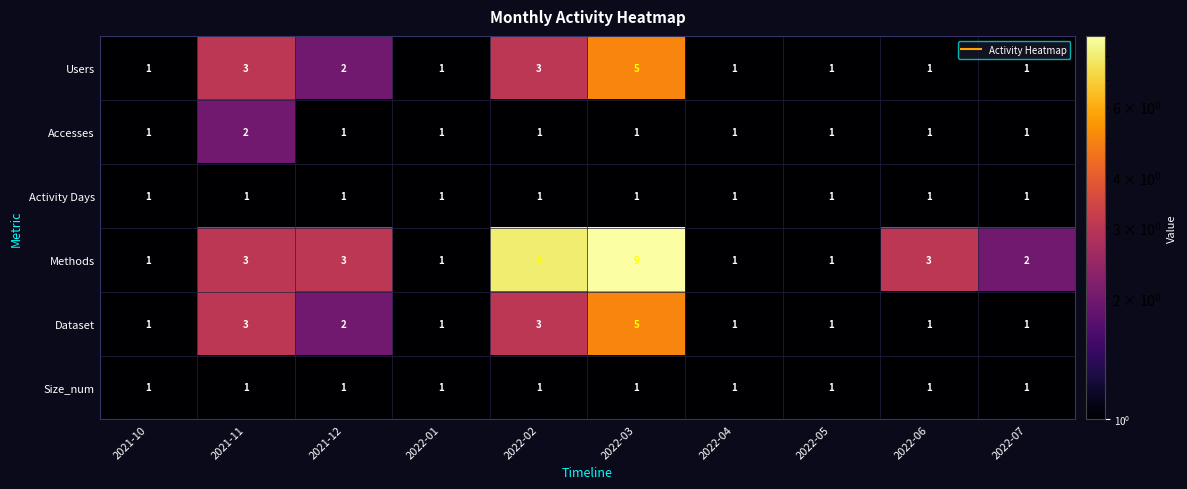

Count the number of data series in this chart.

6